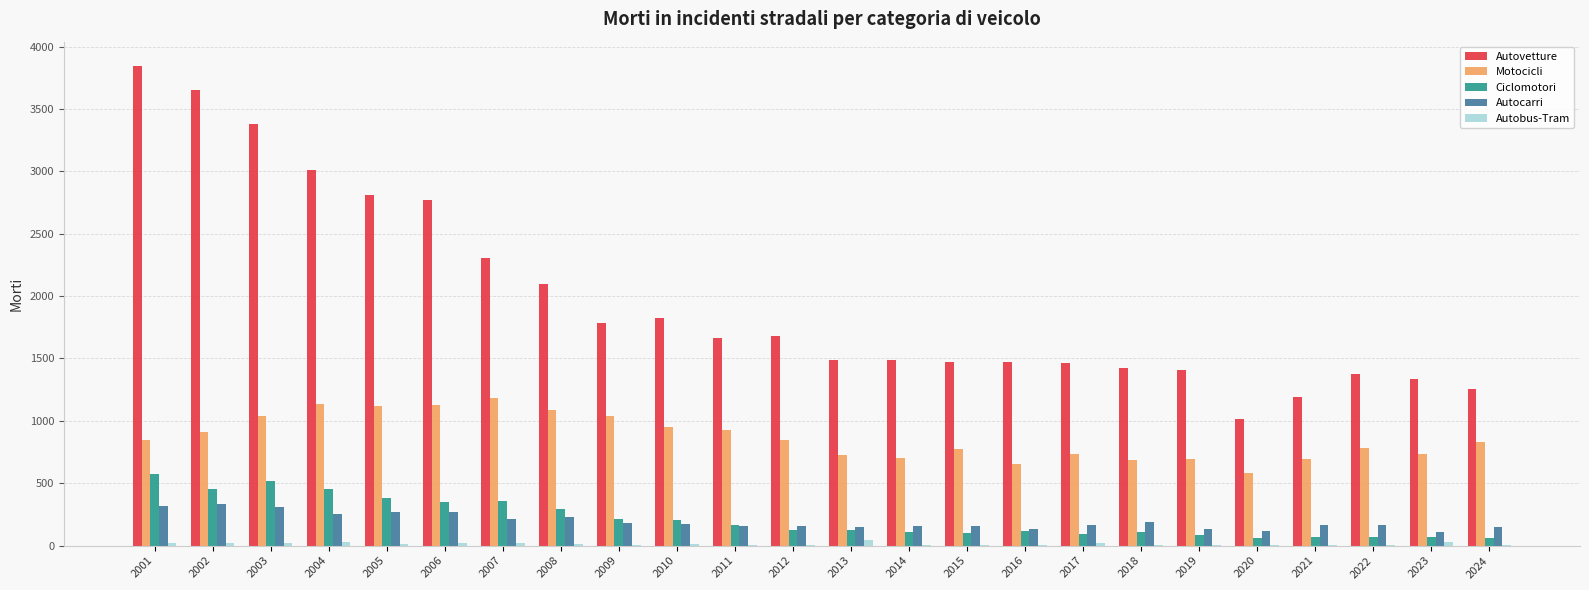

The Motocicli series shows 507 at 2011. True or false?

False